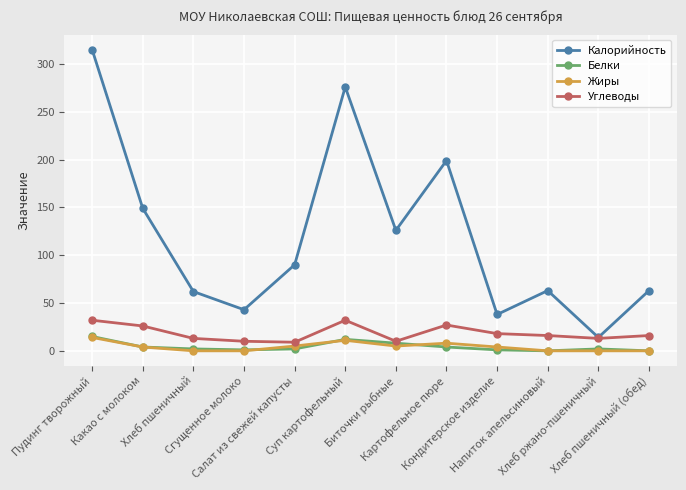

The Калорийность series shows 199 at Картофельное пюре. True or false?

True